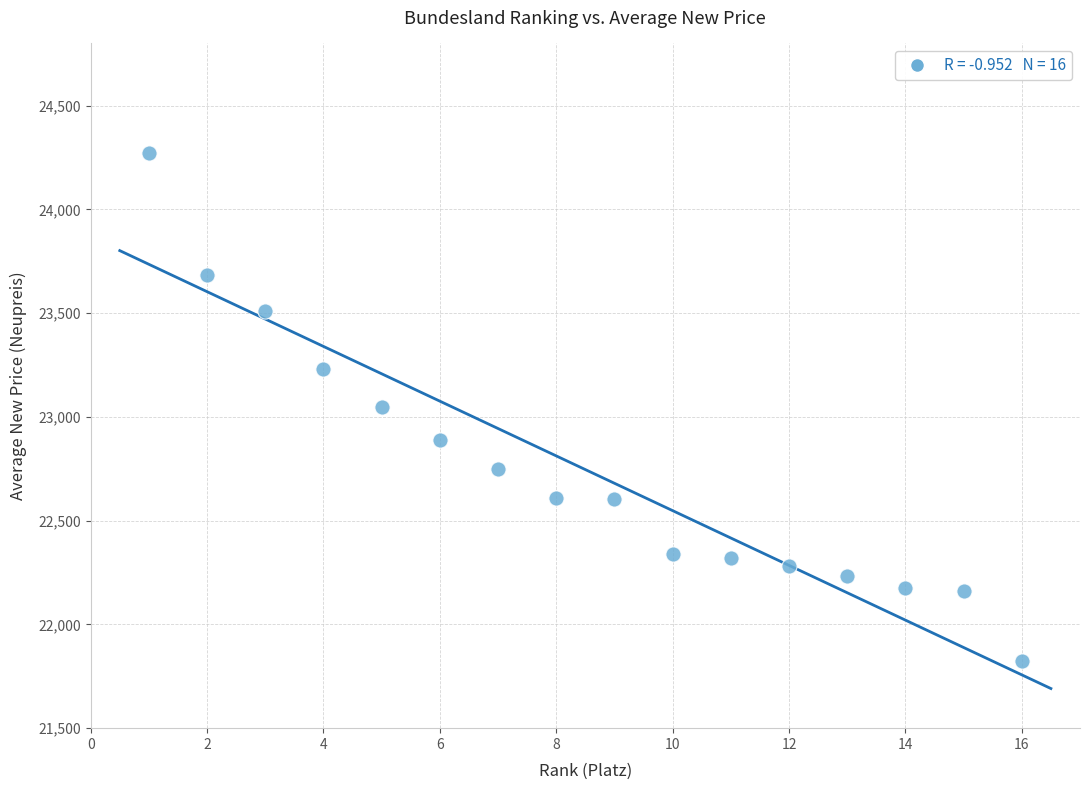

What is the range of Y values (max minus min)?

2450.2